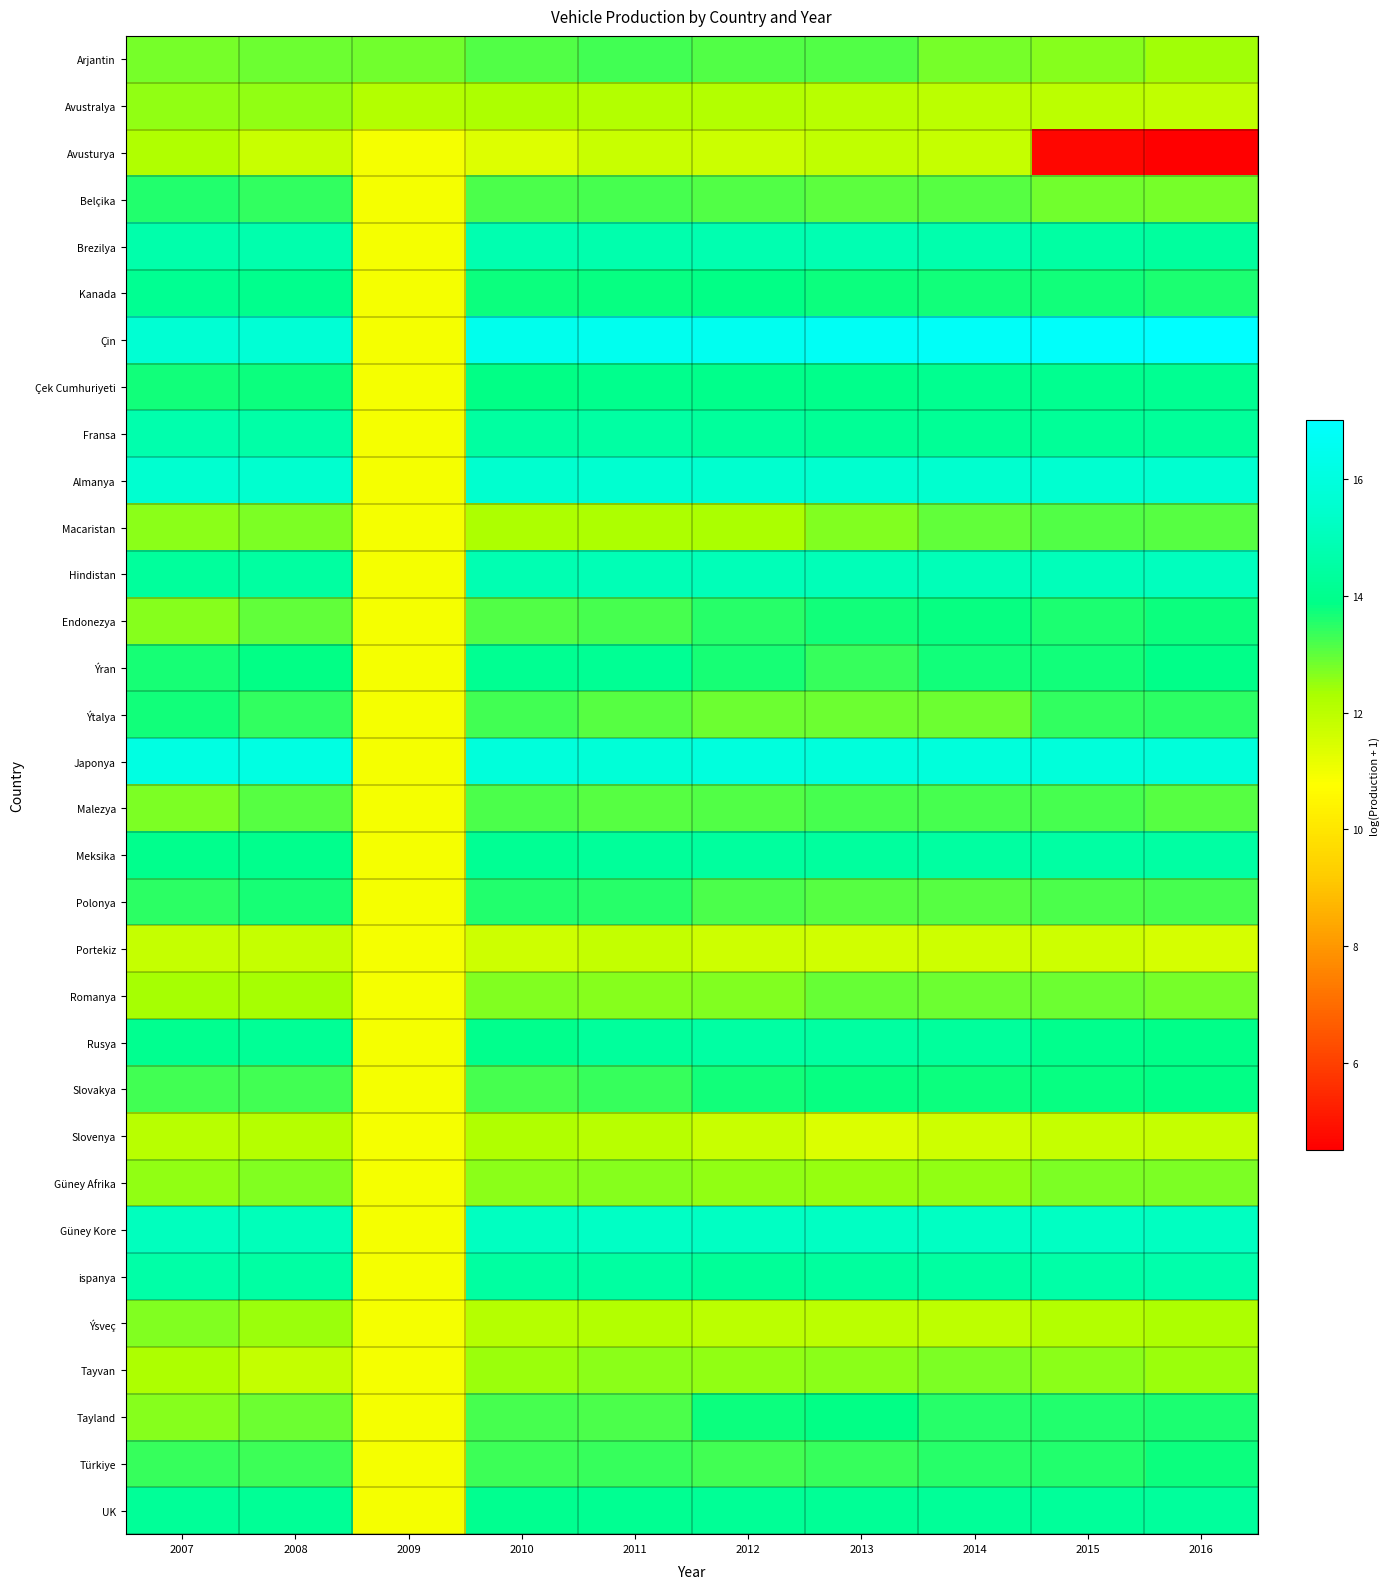

Rank the series at 2015 from highest to lowest value.

Çin, Japonya, Almanya, Güney Kore, Hindistan, ispanya, Brezilya, Meksika, UK, Fransa, Çek Cumhuriyeti, Rusya, Slovakya, Kanada, Ýran, Endonezya, Türkiye, Tayland, Ýtalya, Malezya, Polonya, Macaristan, Romanya, Belçika, Güney Afrika, Arjantin, Tayvan, Ýsveç, Avustralya, Slovenya, Portekiz, Avusturya